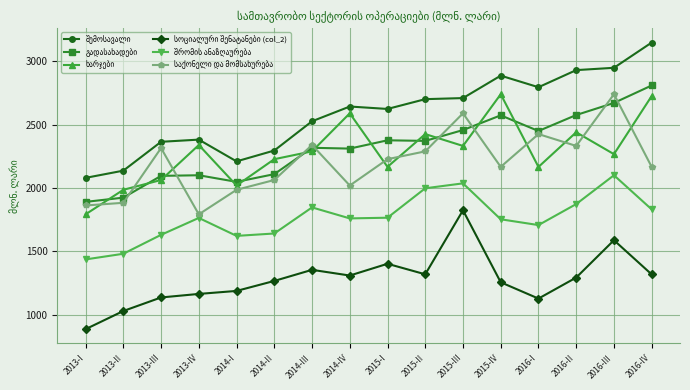

What is the minimum value shown in the chart?

886.0